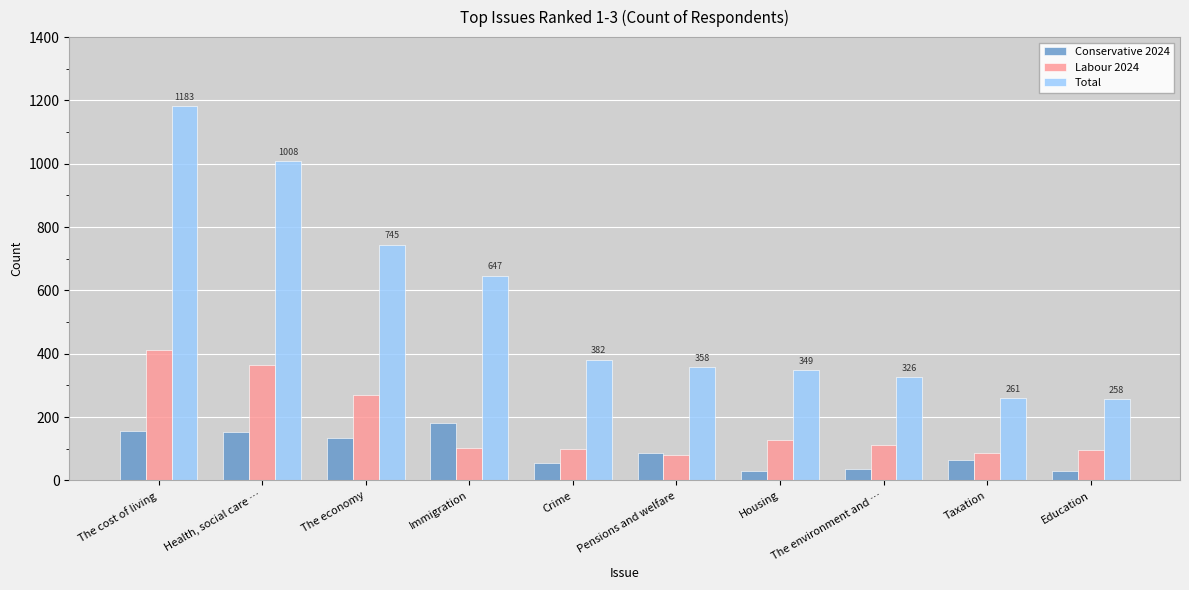

What is the difference between the maximum and minimum values in the Total series?

925